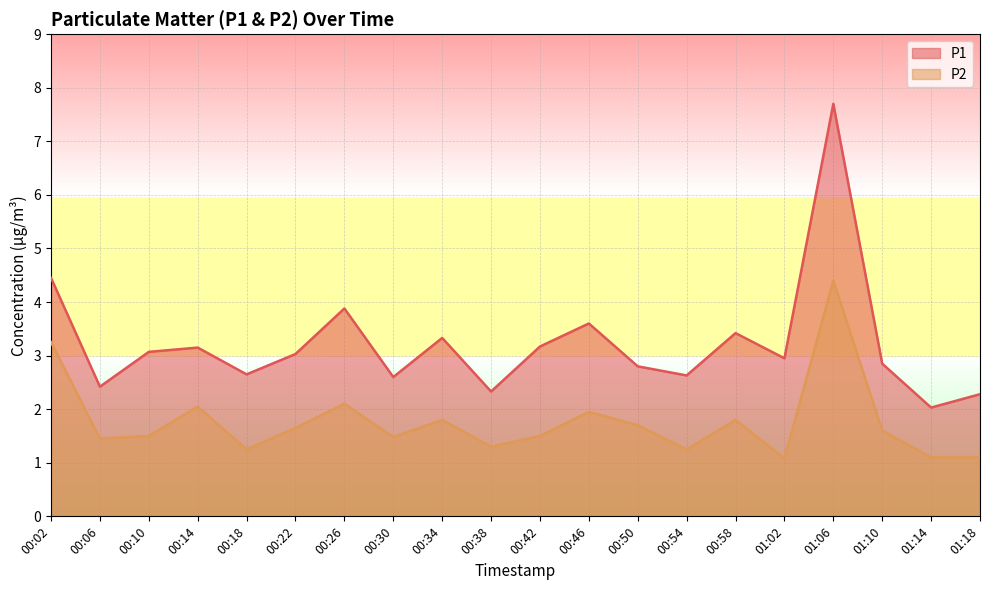

In P1, how many points are higher than both neighbors (excluding endpoints)?

6